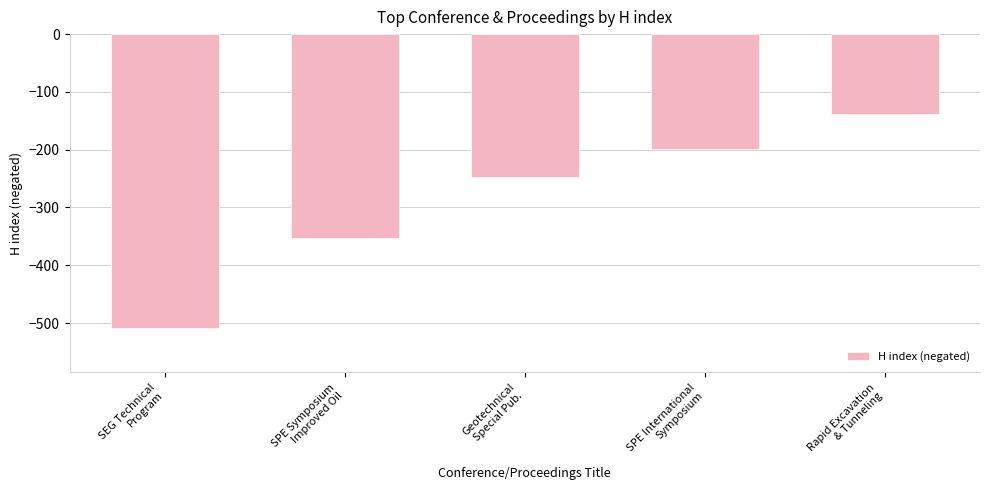

Are the bars horizontal?

No